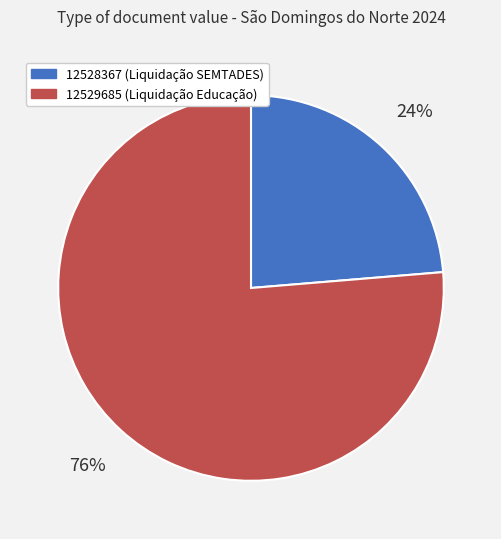

Which slice is the largest?

12529685